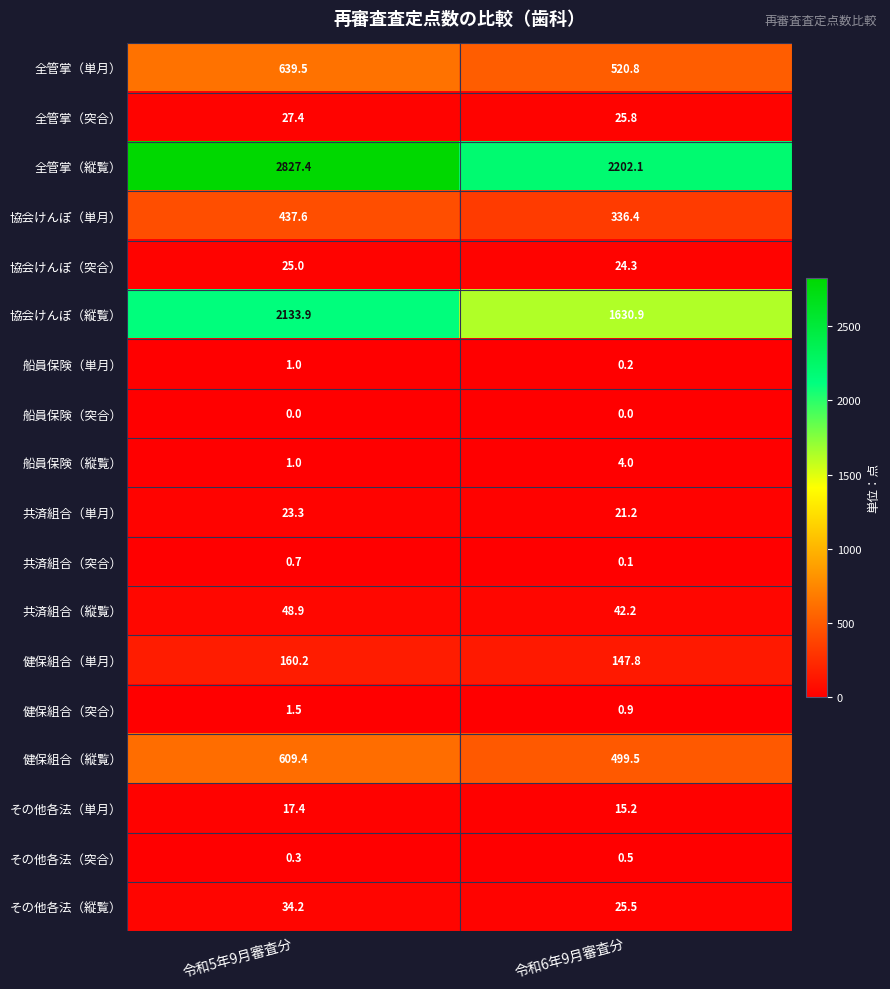

At how many categories does at least one series exceed 1928?

2